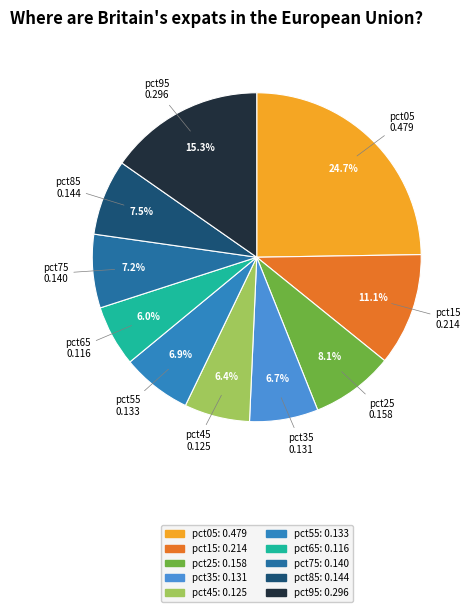

How much of the chart is everything except pct45?

93.6%